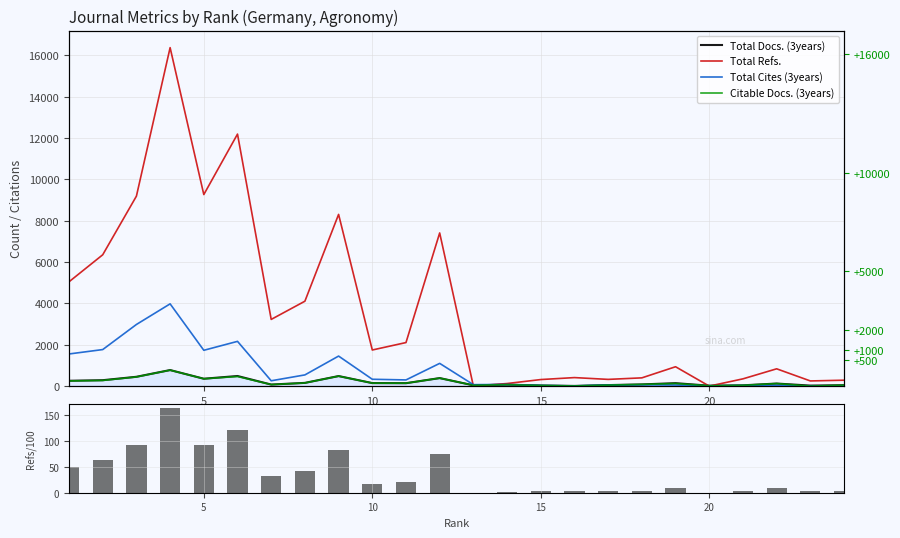

What is the lowest value of the Total Docs. (3years) series?

8.0